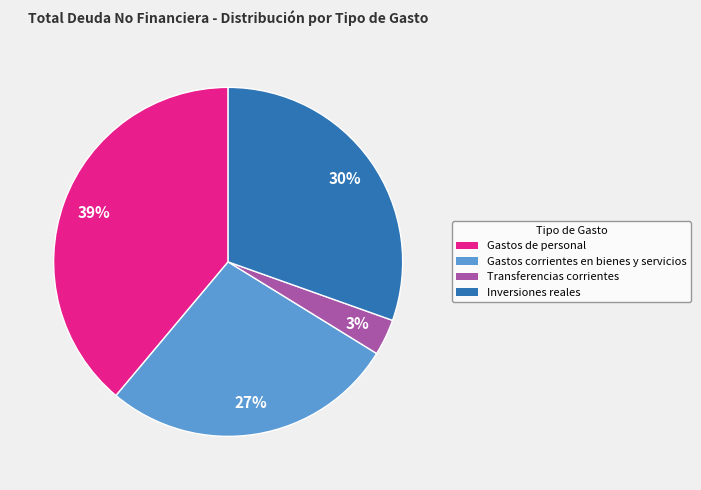

Do Gastos de personal and Gastos corrientes en bienes y servicios together represent more than half of the pie?

Yes